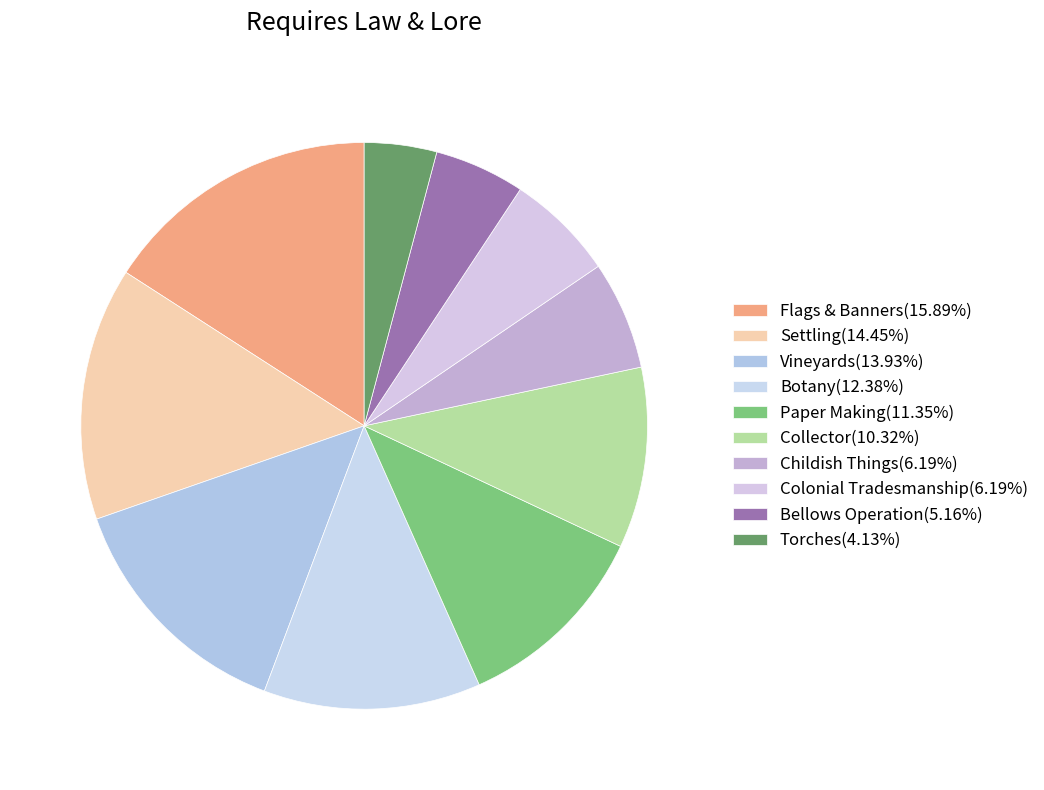

Count the number of slices in the pie.

10